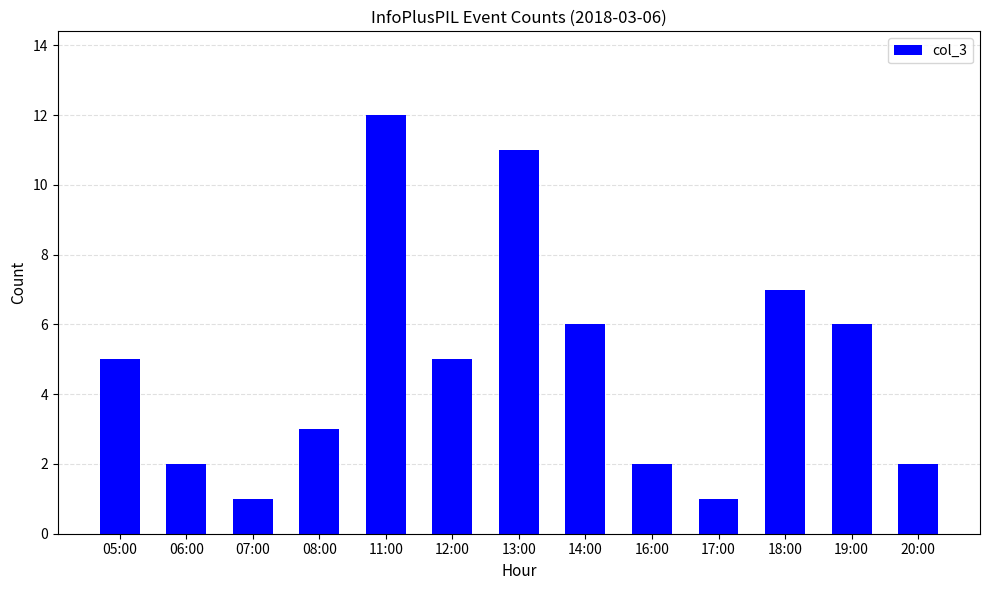

Which category has the highest value across all series?

11:00